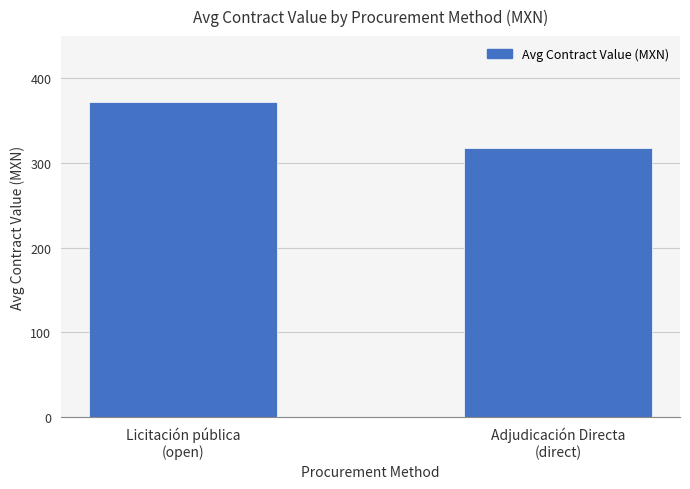

What is the difference between the maximum and minimum values?

53.9